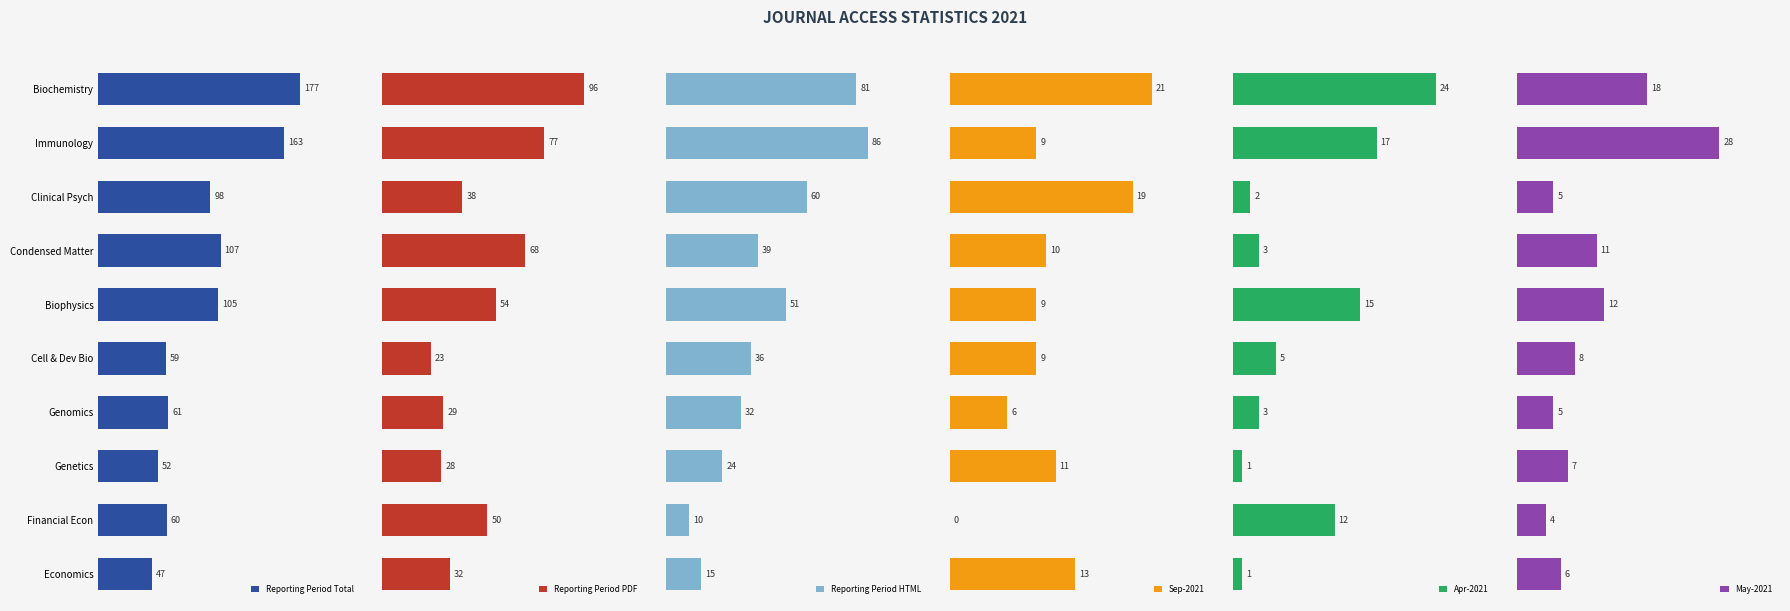

Reading left to right, what are all the values shown in this chart?

Reporting Period Total: 177	163	98	107	105	59	61	52	60	47
Reporting Period PDF: 96	77	38	68	54	23	29	28	50	32
Reporting Period HTML: 81	86	60	39	51	36	32	24	10	15
Sep-2021: 21	9	19	10	9	9	6	11	0	13
Apr-2021: 24	17	2	3	15	5	3	1	12	1
May-2021: 18	28	5	11	12	8	5	7	4	6